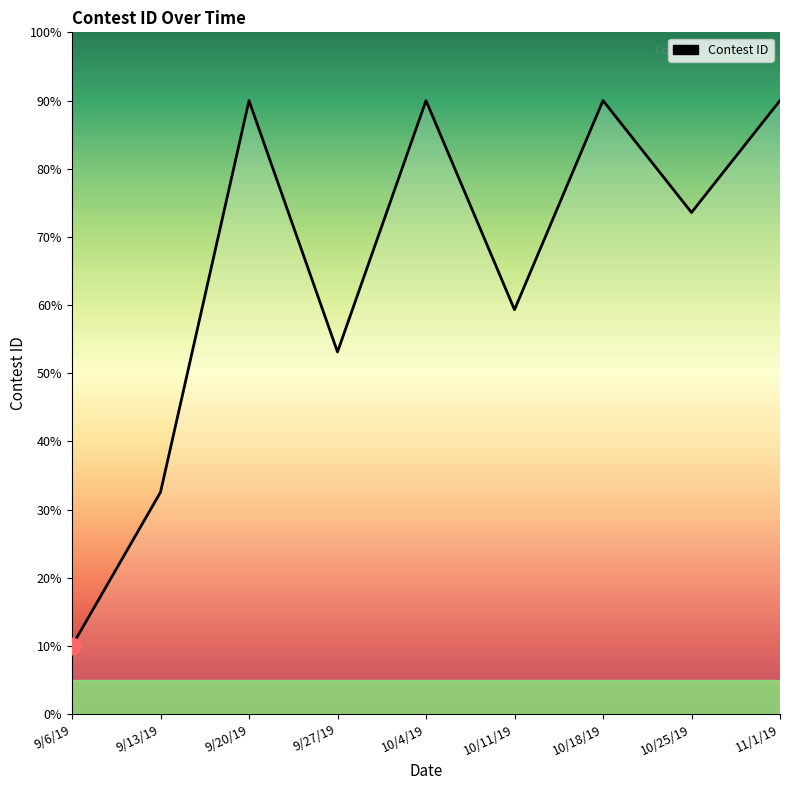

How many interior local peaks (higher than both neighbors) does the data have?

3